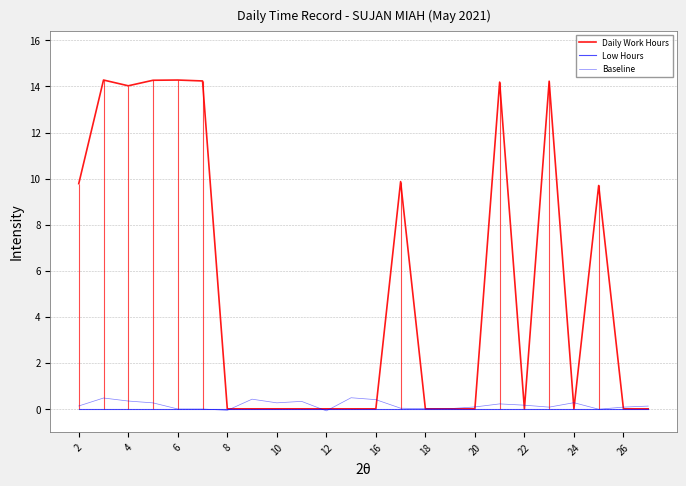

Where does the Baseline series first go above 0?

2